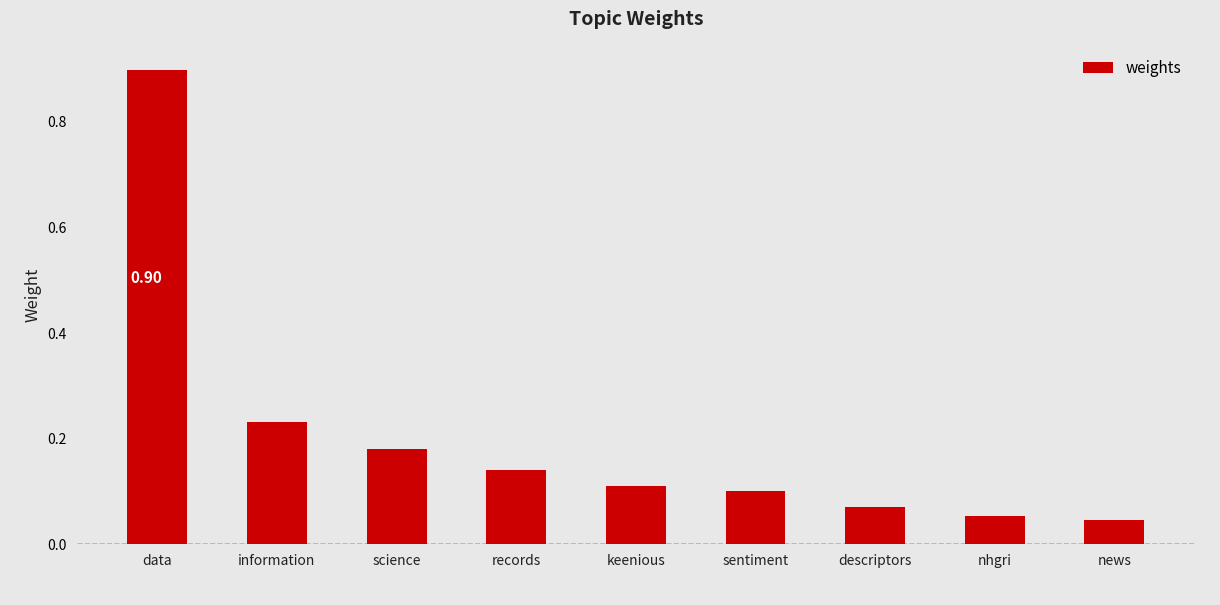

Which category has the lowest value across all series?

news